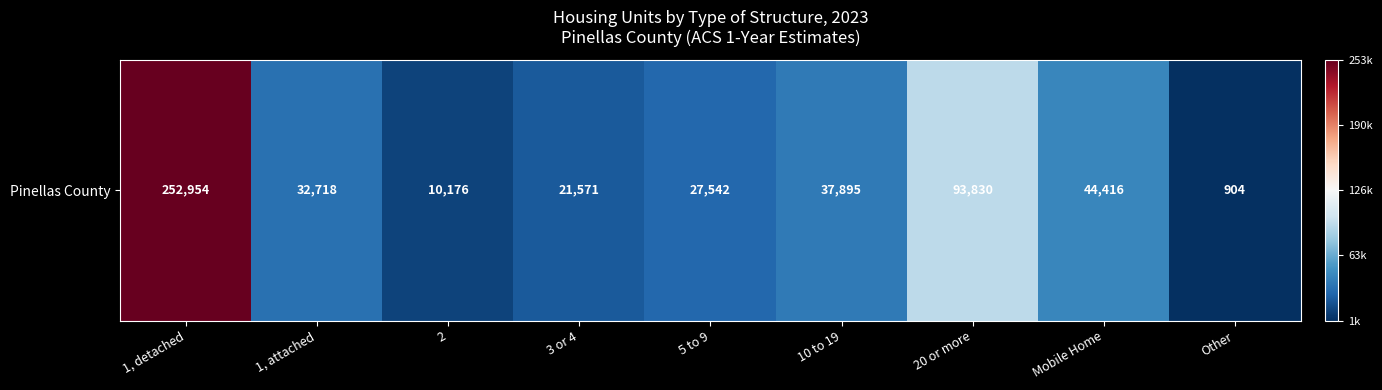

Which label corresponds to the smallest value in the chart?

Other